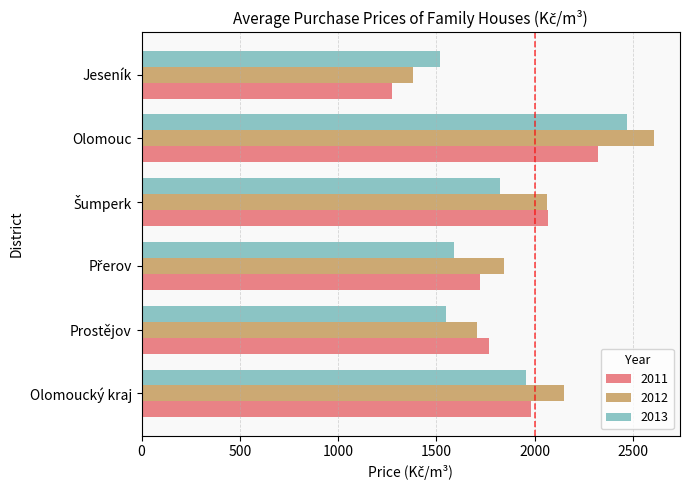

What is the sum of the 2011 values at Olomouc and Jeseník?

3593